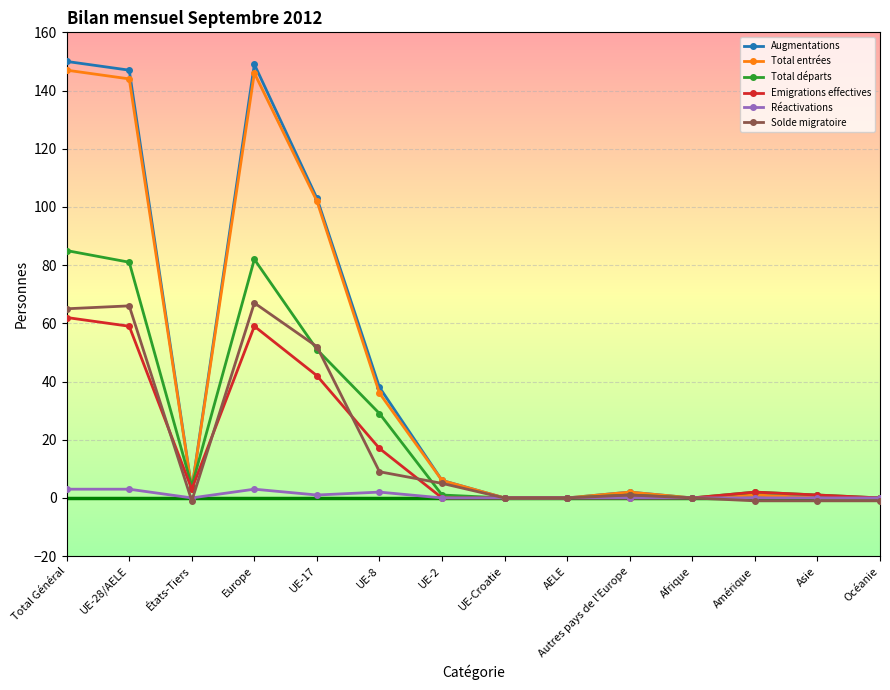

What is the maximum value for Emigrations effectives?

62